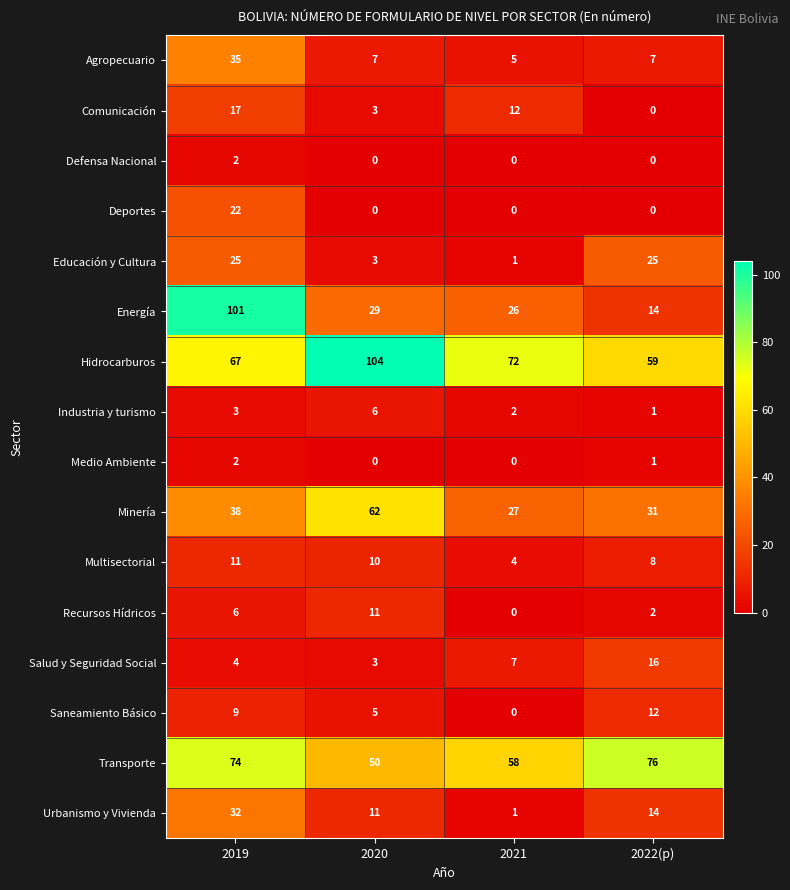

Between 2020 and 2021, which series saw the biggest shift?

Minería